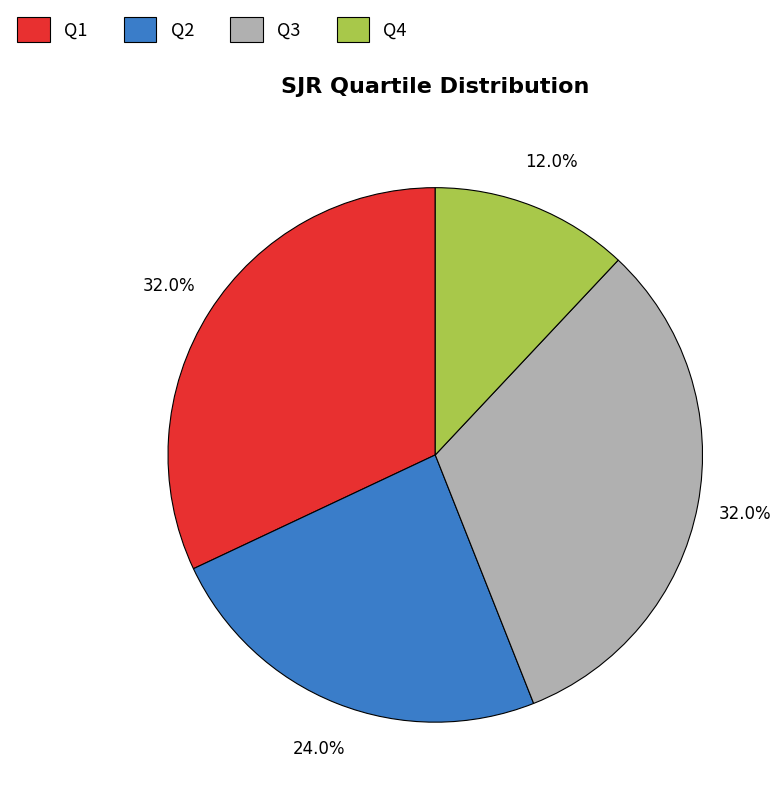

What is the ratio of the value at Q2 to the value at Q1?

0.8